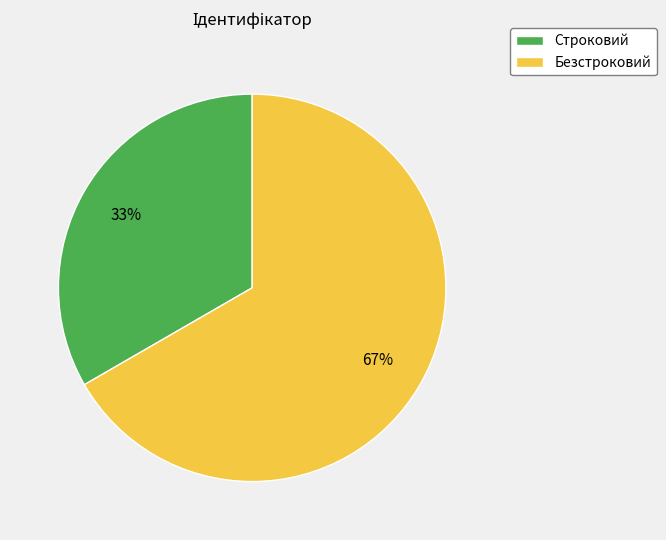

Which category has the biggest portion of the pie?

Безстроковий